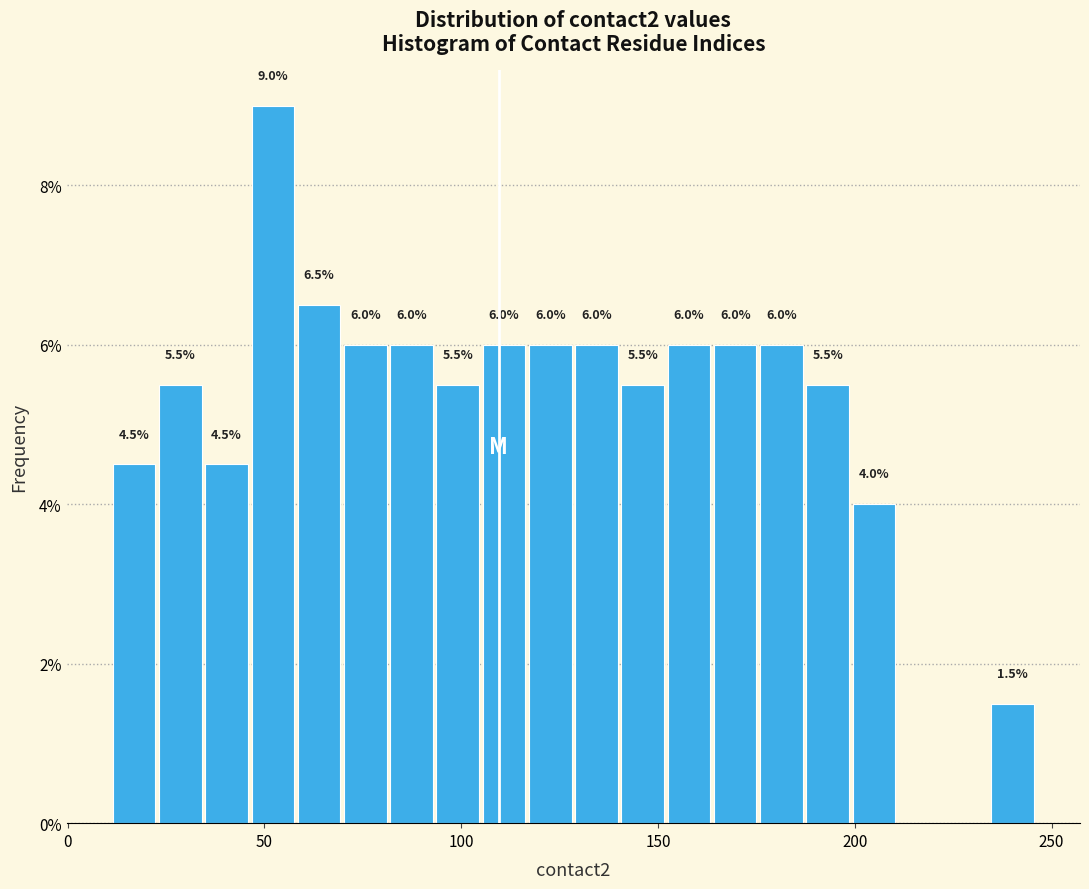

Around what value on the x-axis is the tallest bar? Give the approximate position of its centre, as read against the axis.

50